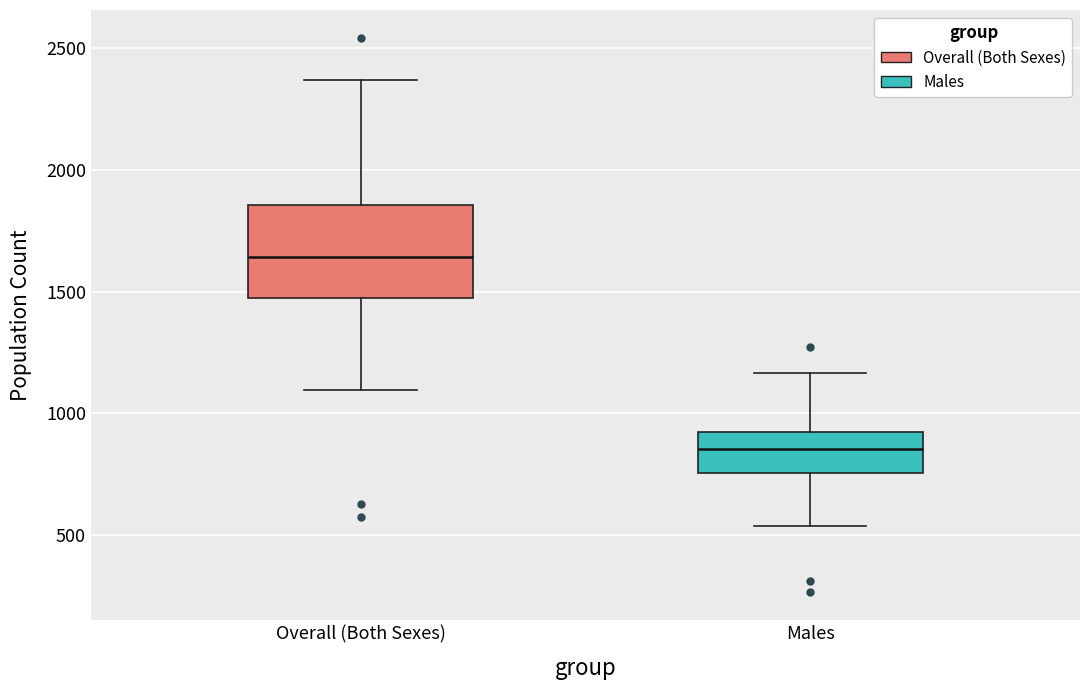

Which box's median line is the highest?

Overall (Both Sexes)